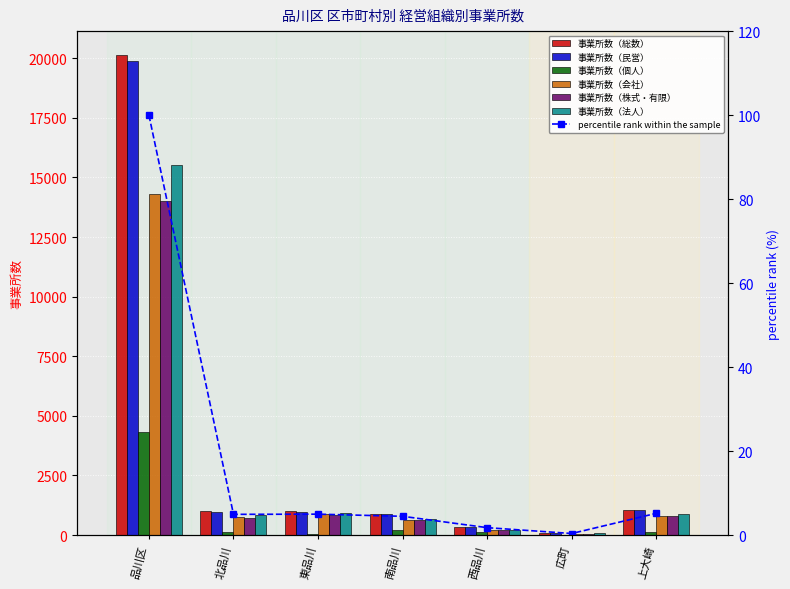

Is it true that 事業所数（民営） equals 978 at 北品川?

True